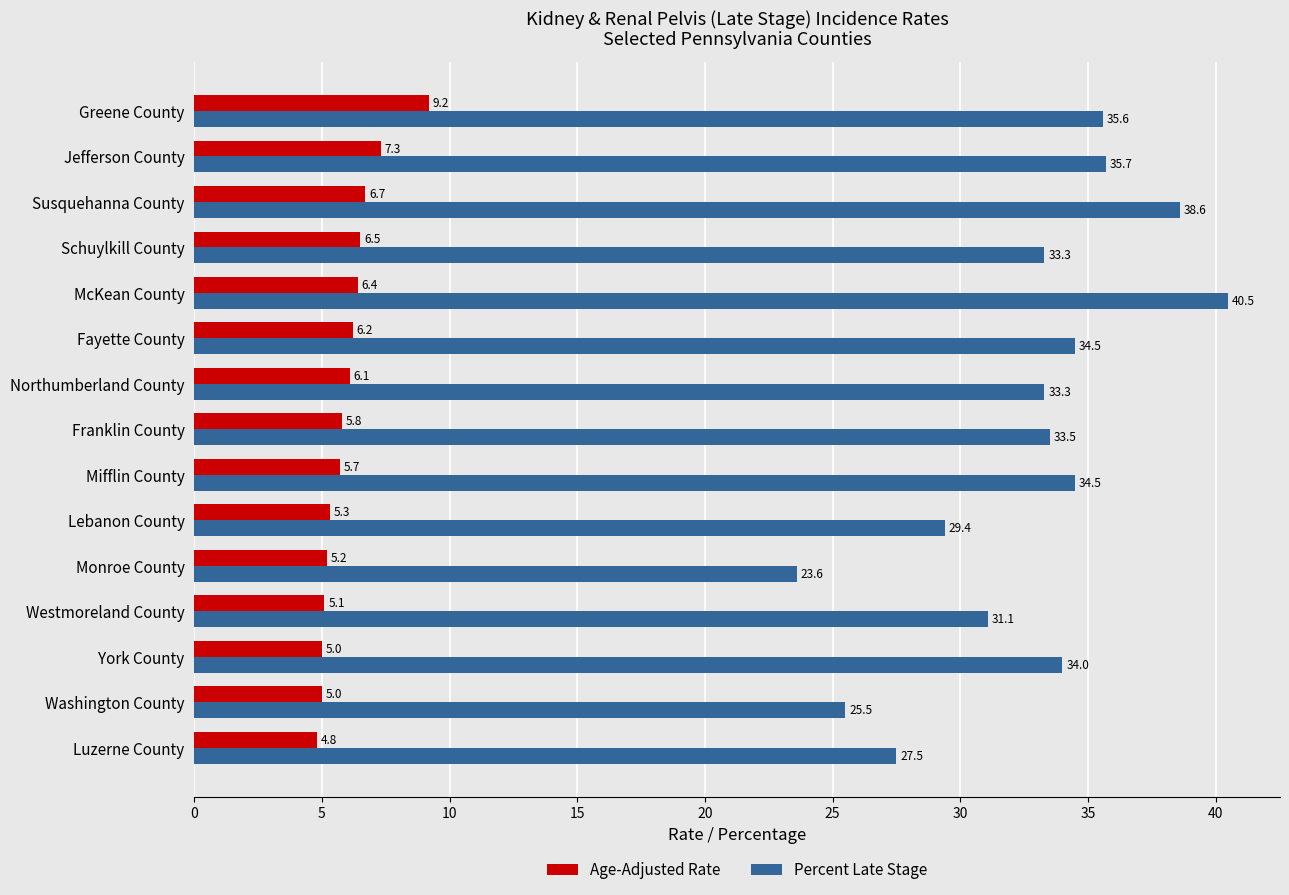

What is the sum of all Percent Late Stage values?

490.6